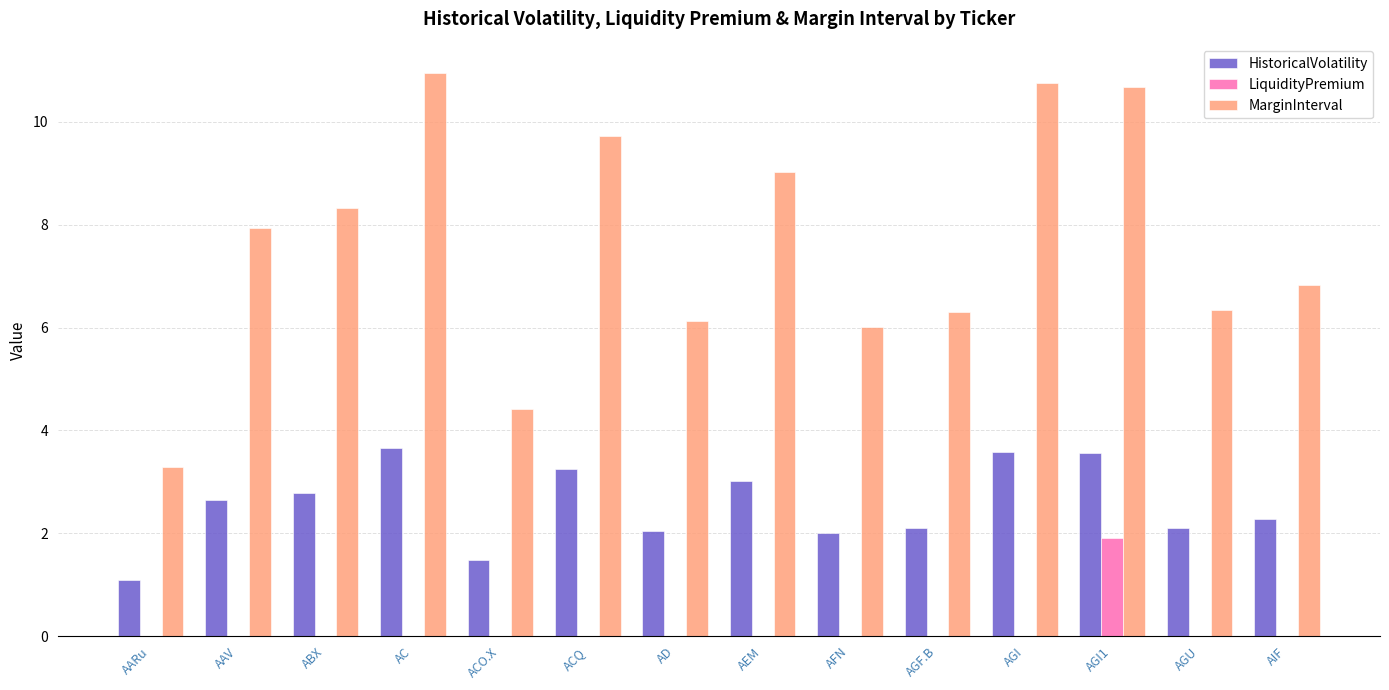

What are all the series names shown in the legend?

HistoricalVolatility, LiquidityPremium, MarginInterval